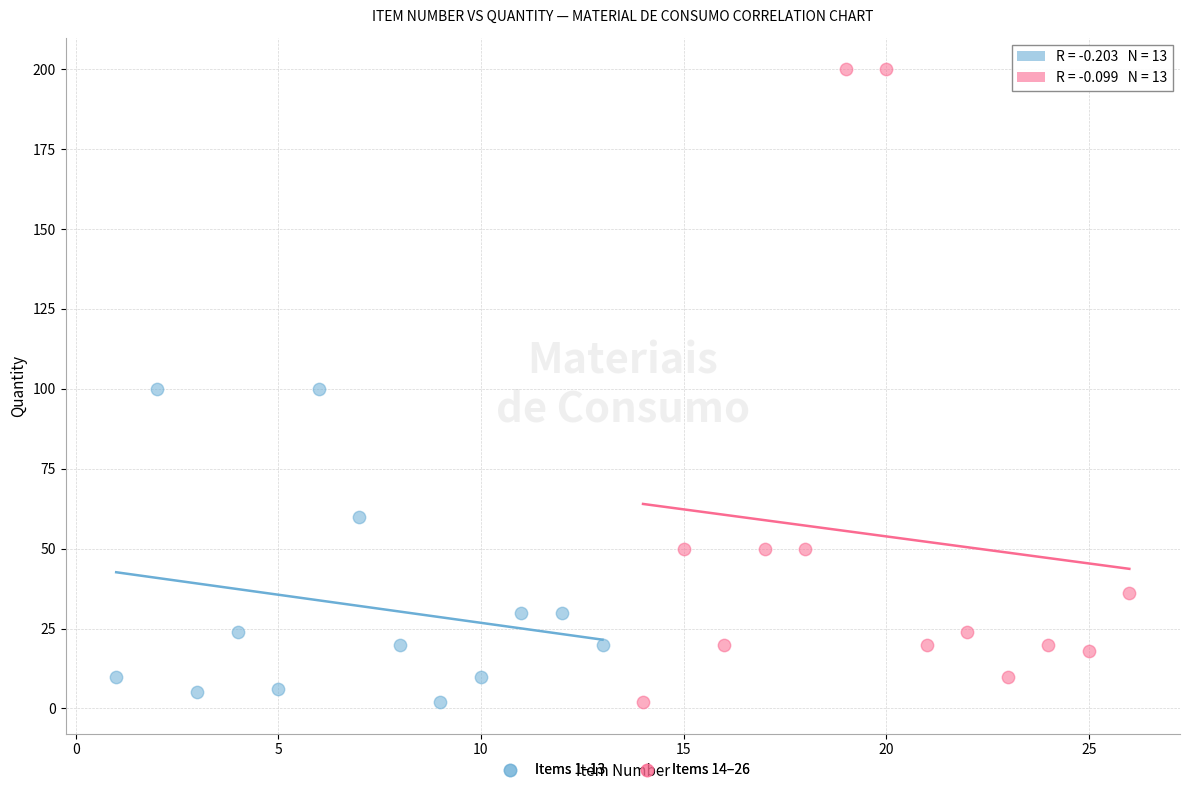

Which series has the widest spread of Y values?

Items 14–26